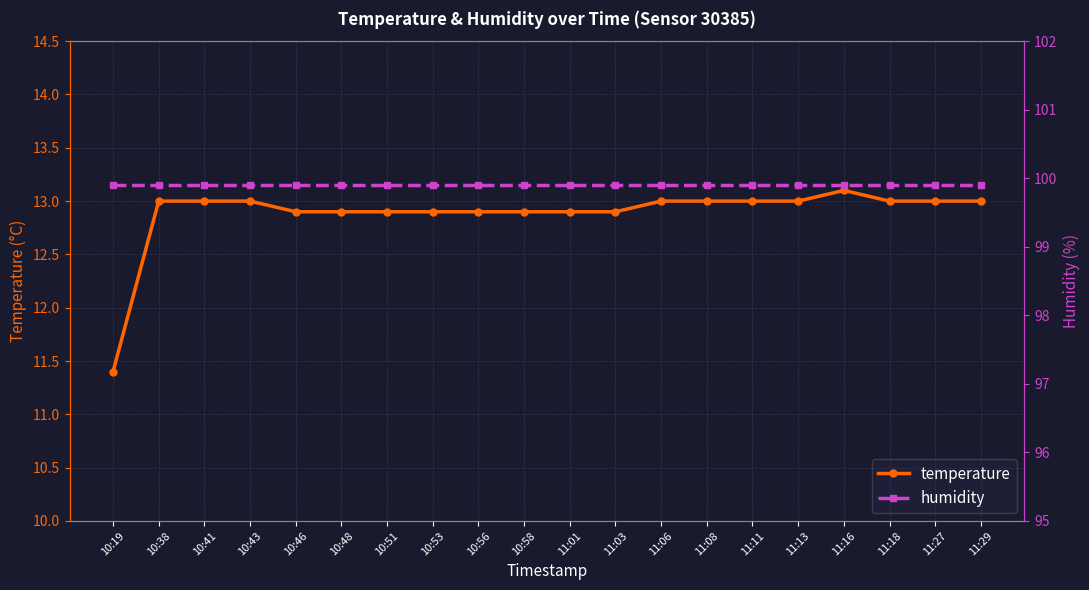

What is the label of the 15th point from the right?

10:48